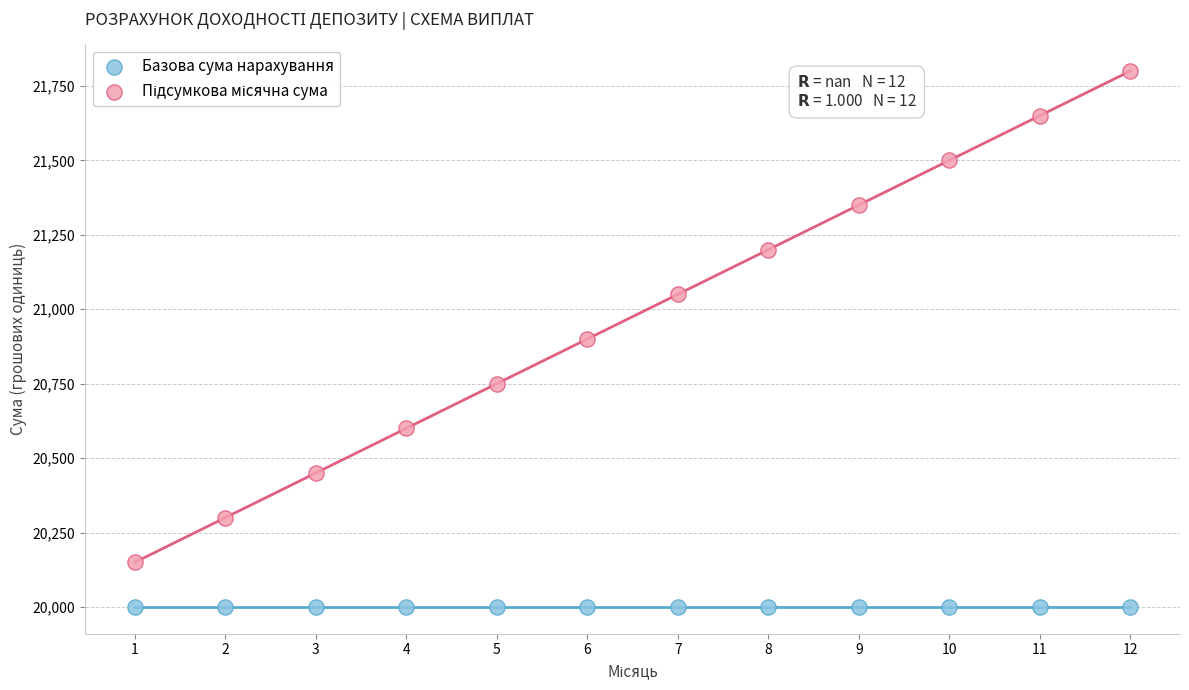

Which series reaches the minimum Y coordinate?

Базова сума нарахування